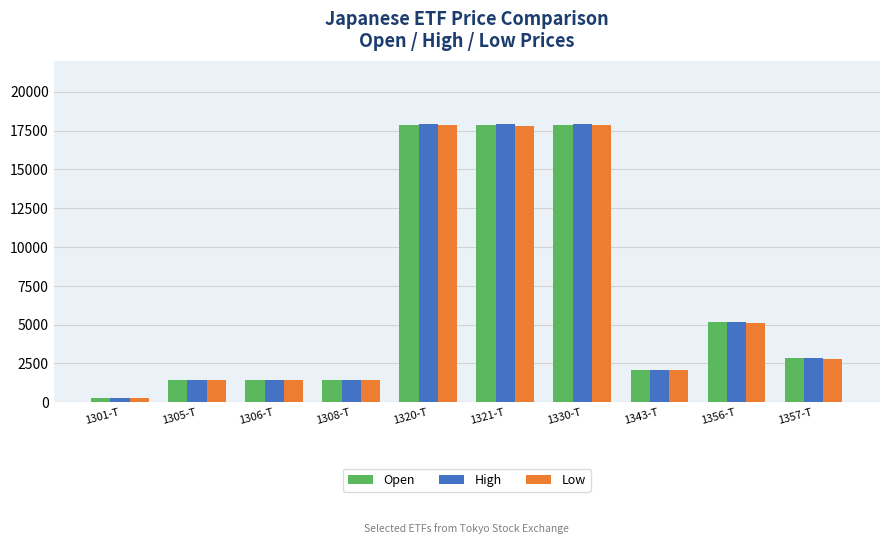

Where does the Low series first go above 2803?

1320-T